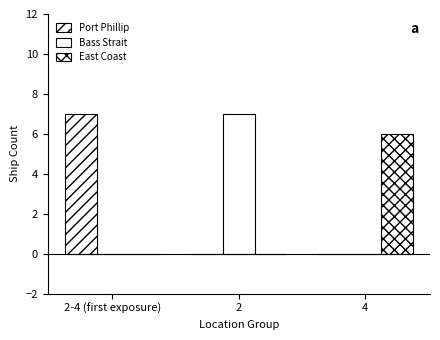

Is the value of Port Phillip at 4 greater than the value of Bass Strait at 4?

No